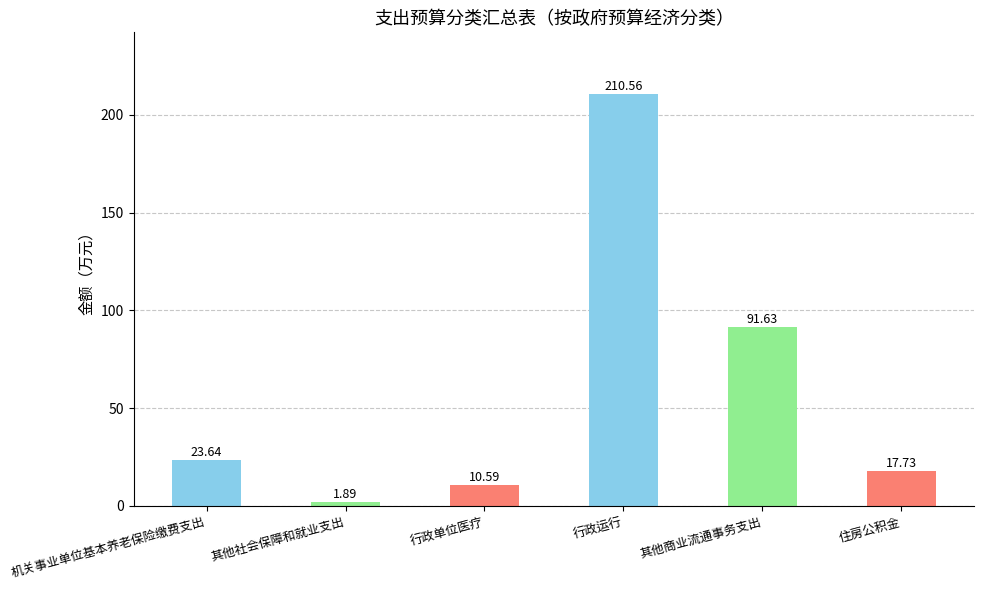

Reading left to right, list all the values displayed in this chart.

23.6	1.9	10.6	210.6	91.6	17.7